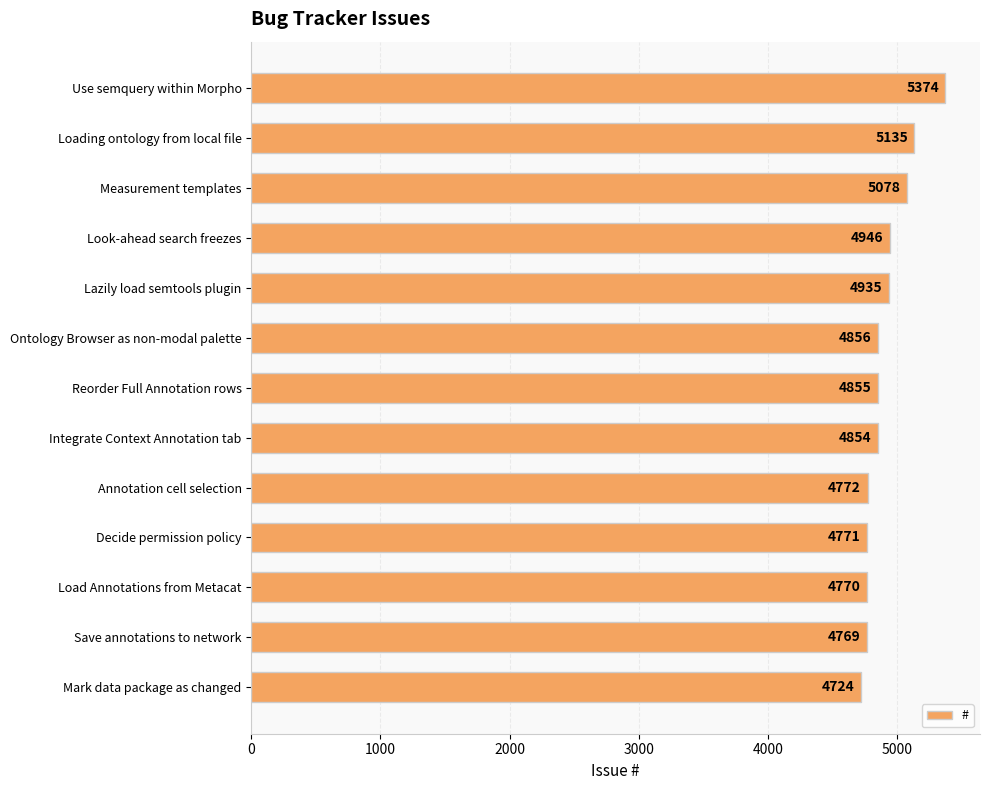

The value at Load Annotations from Metacat is 1456. True or false?

False